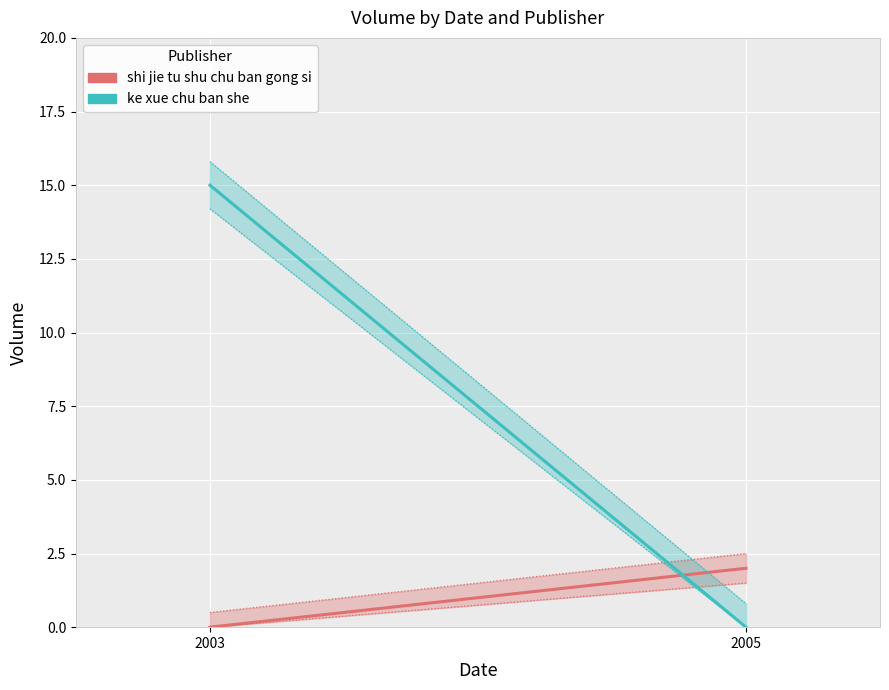

Count the shi jie tu shu chu ban gong si values in the range 0 to 2.

2